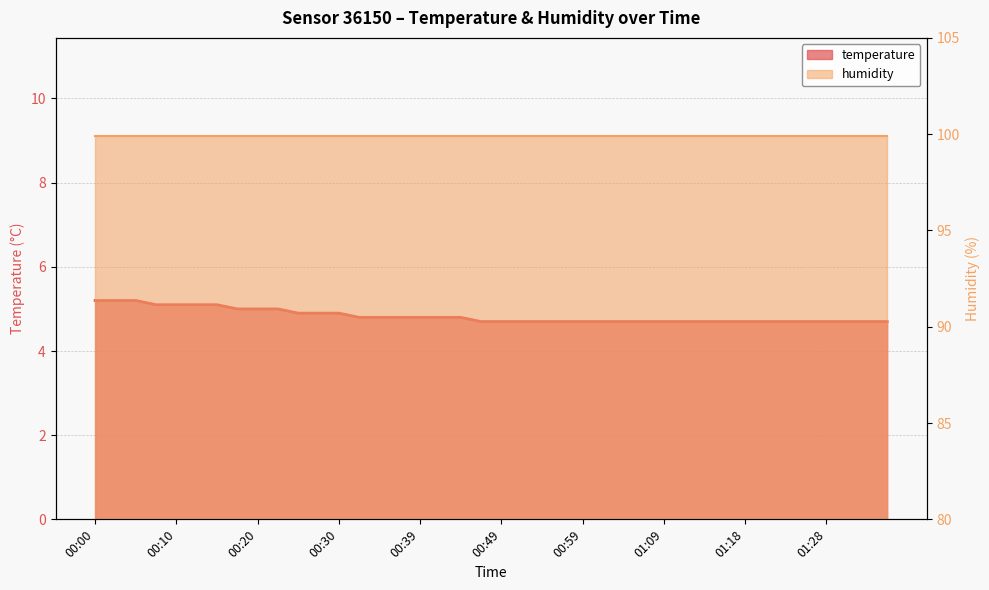

What position from the right is 01:28?

4